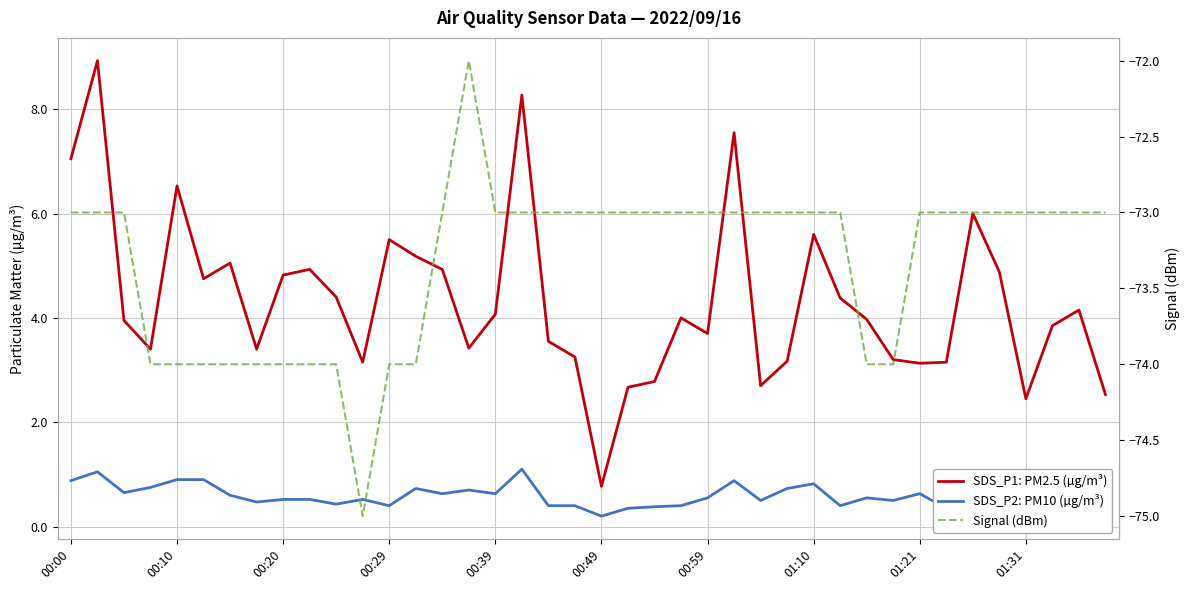

What is the difference between the maximum and minimum values in the SDS_P2: PM10 (µg/m³) series?

0.9